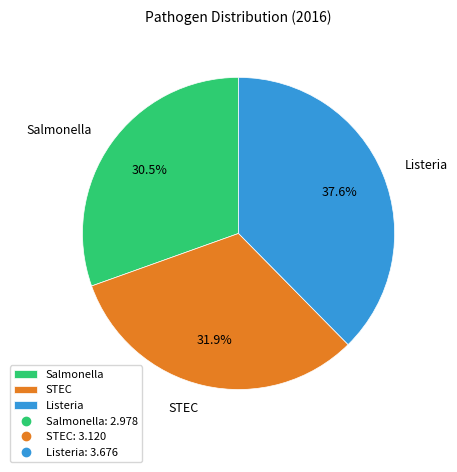

Which slice is the smallest?

Salmonella